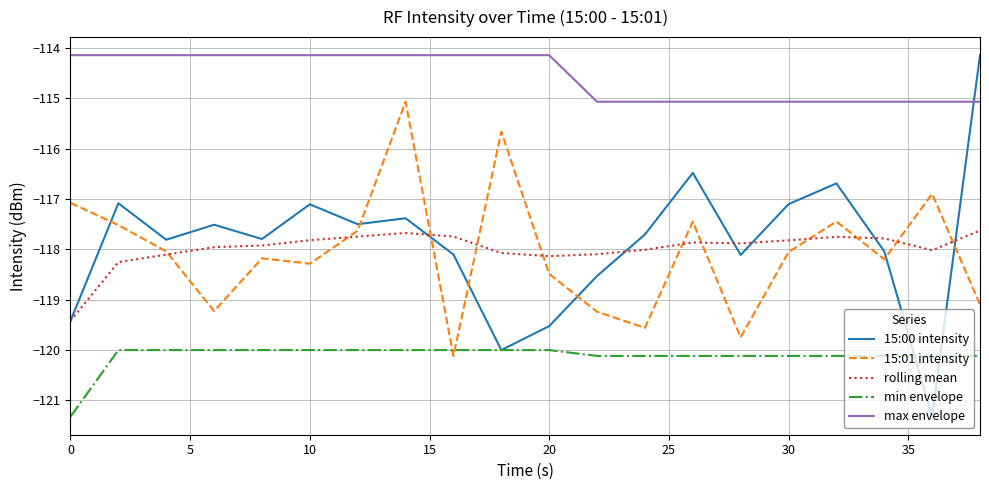

True or false: rolling mean and max envelope intersect in this chart.

False